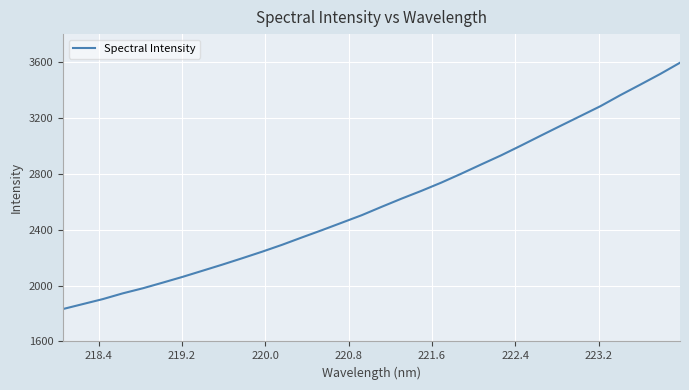

Reading left to right, extract all data points from this chart.

1832.2	1867.7	1903.3	1944.4	1980.4	2020.9	2062.3	2106.1	2150.1	2195.9	2242.7	2292.0	2344.9	2396.7	2450.3	2503.9	2563.9	2622.4	2678.2	2737.2	2800.9	2866.9	2931.9	3001.8	3073.3	3144.0	3214.1	3284.4	3363.2	3438.2	3514.2	3595.2